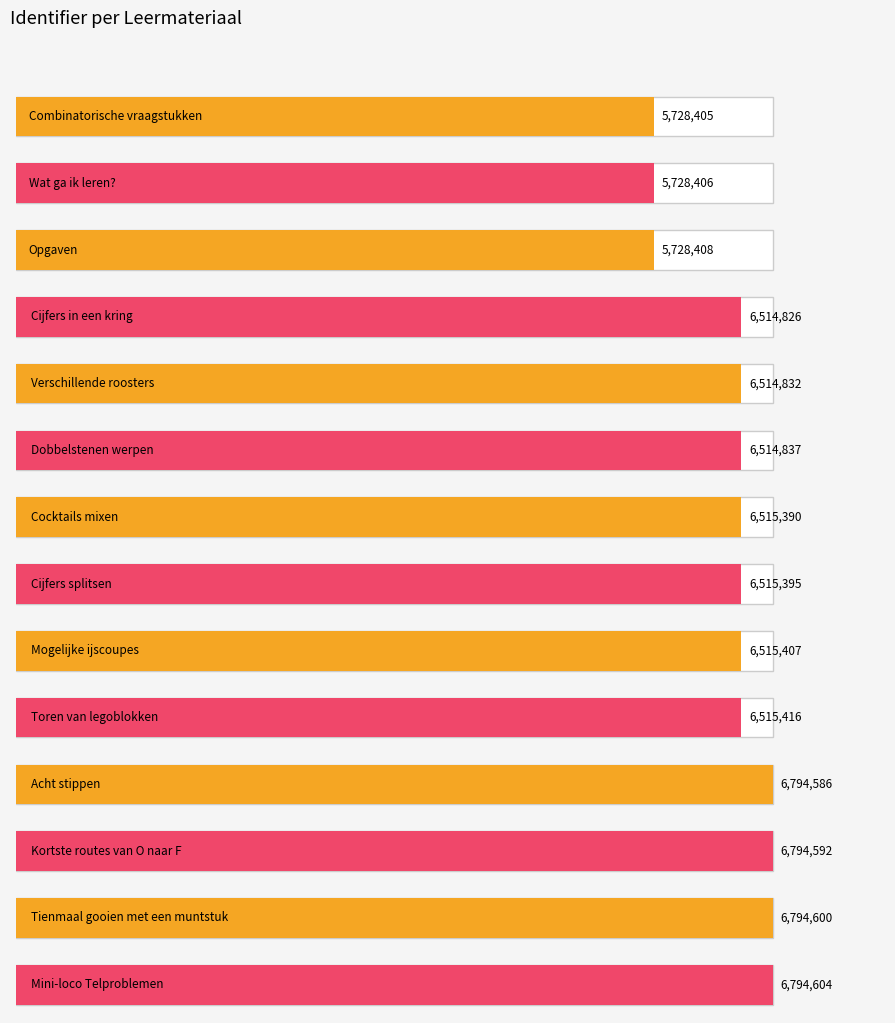

How many data points are above 6515395?

6